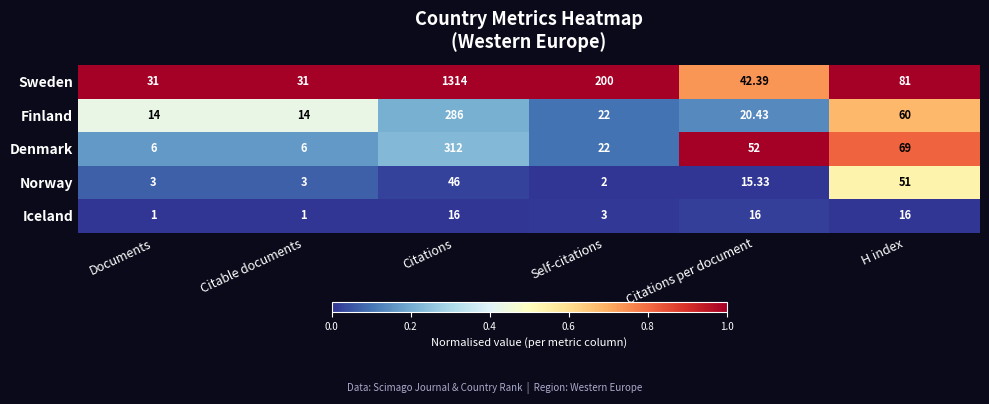

At which label does Denmark reach its peak?

Citations